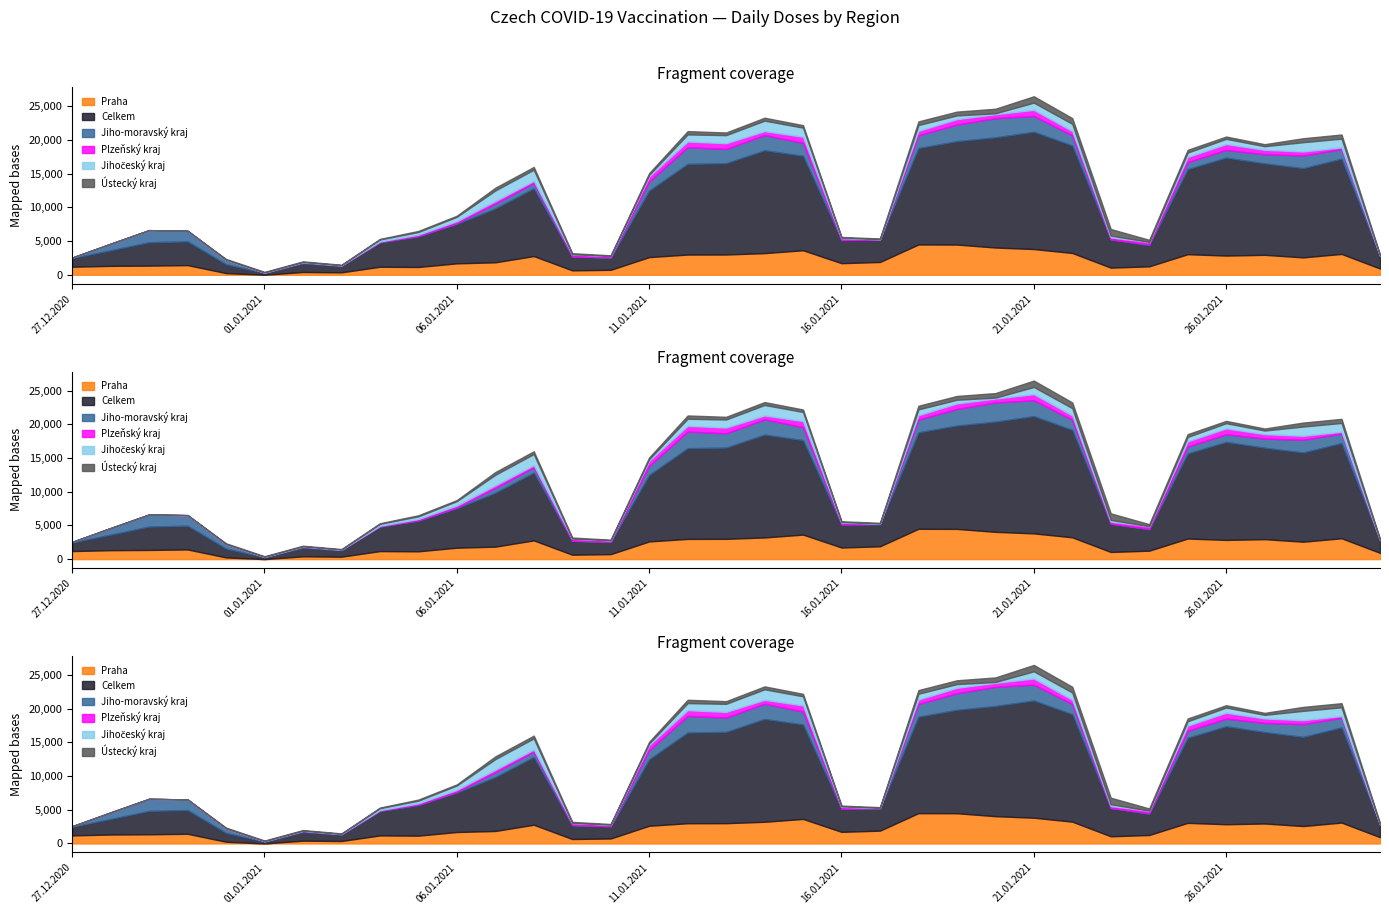

Which category has the highest value in the Praha series?

18.01.2021